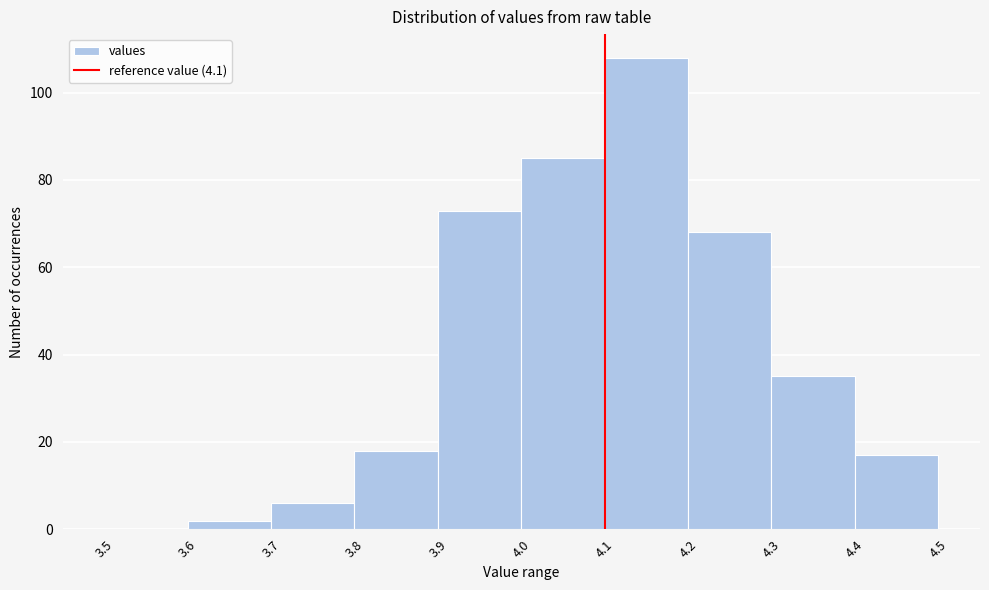

How tall is the bar that spans 4.2 to 4.3 on the x-axis? The values are not printed on the chart, so give them approximately, as read against the axis.

68